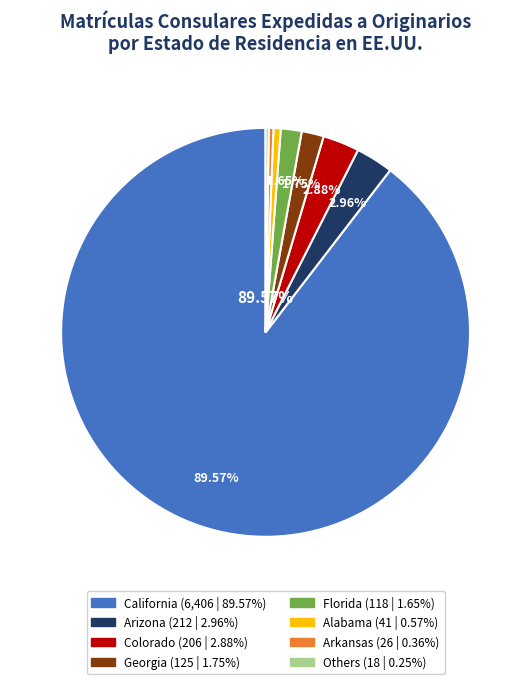

Is there any slice that represents more than half of the pie?

Yes